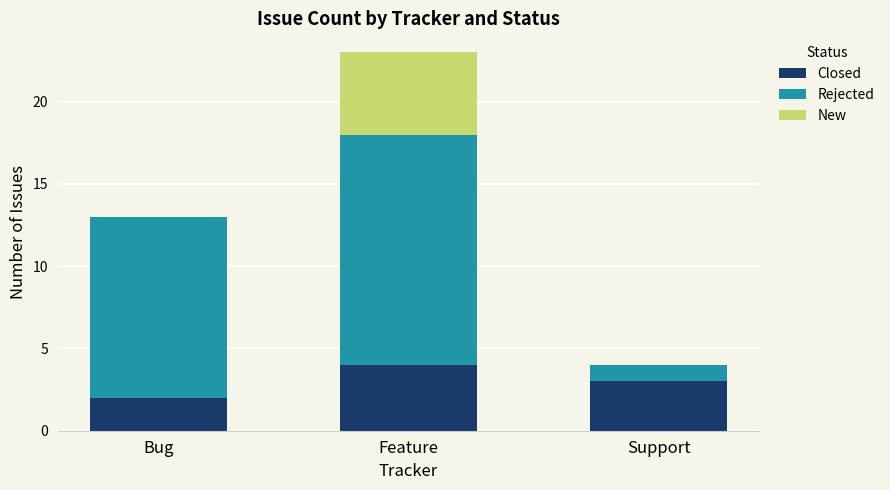

Does the chart contain stacked bars?

Yes